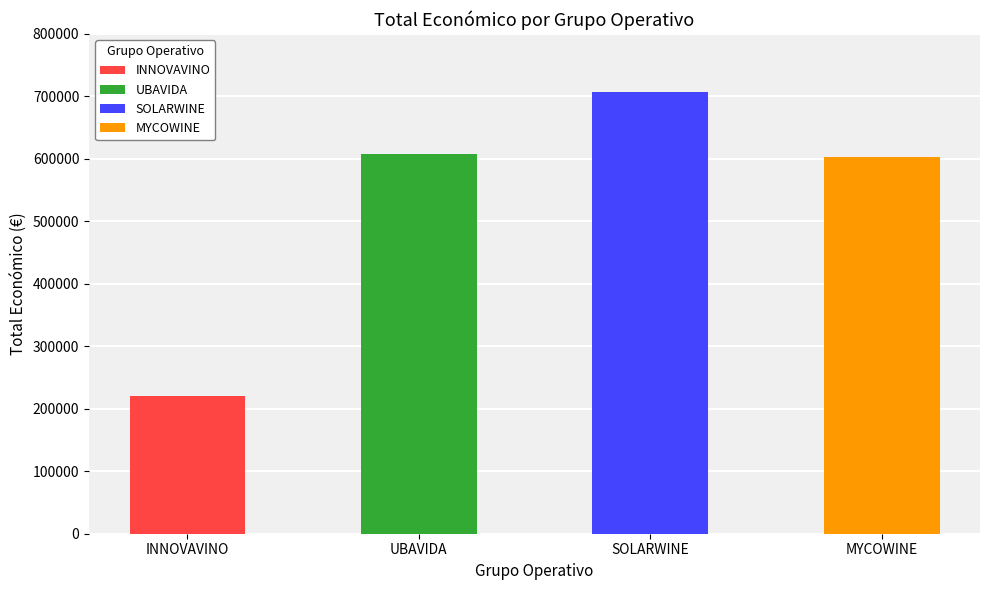

Reading right to left, extract all data points from this chart.

602295.4	706697.0	607342.0	220453.0